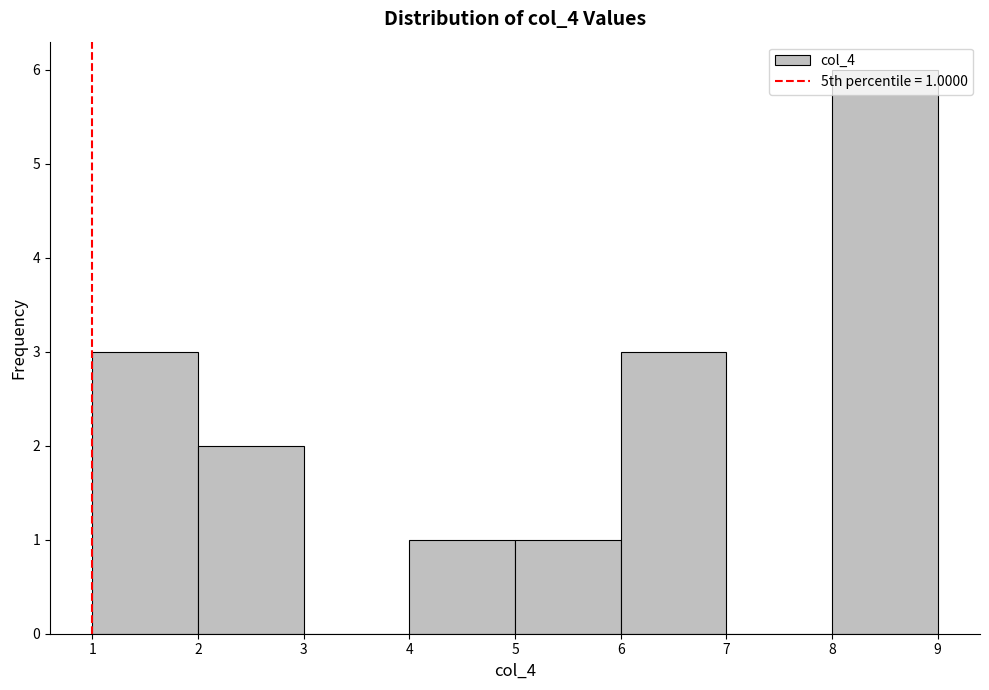

Which range on the x-axis has the tallest bar?

8 to 9